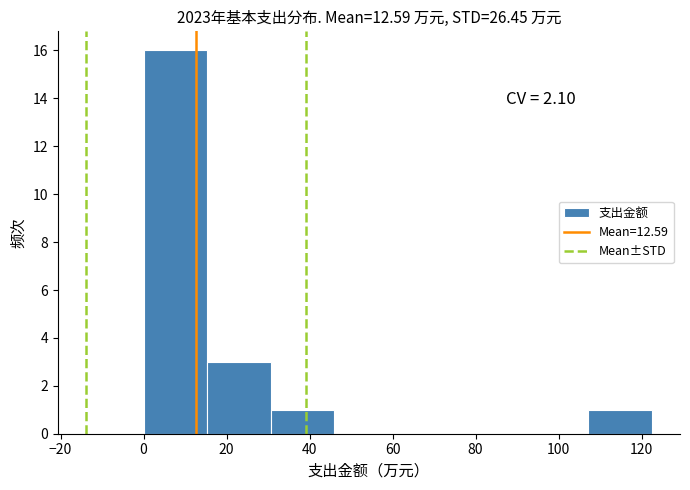

Over which range of the x-axis is the bar tallest?

0 to 16